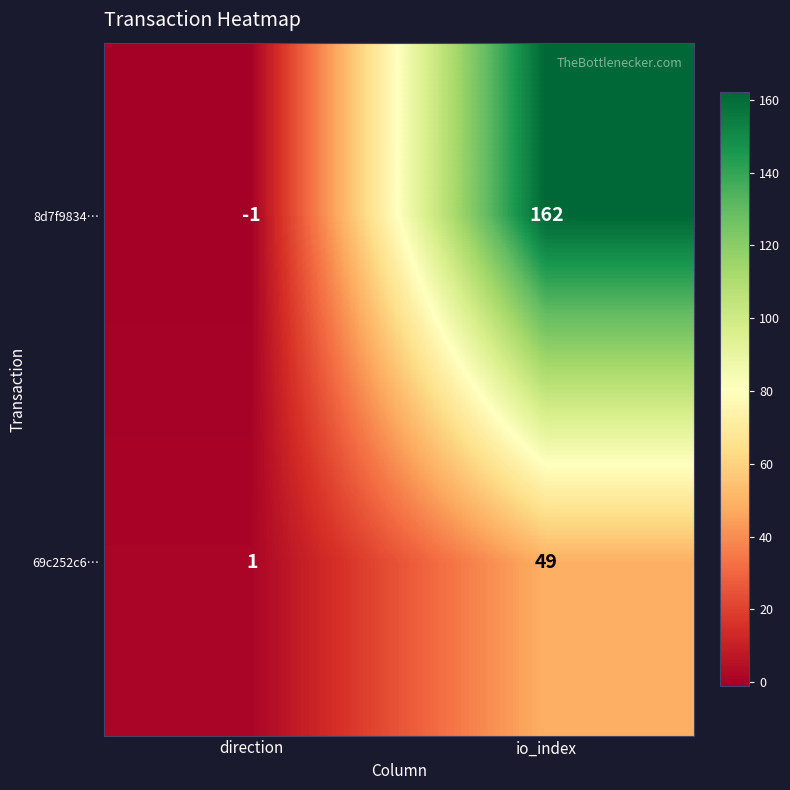

Which category has the highest value in the 69c252c6… series?

io_index